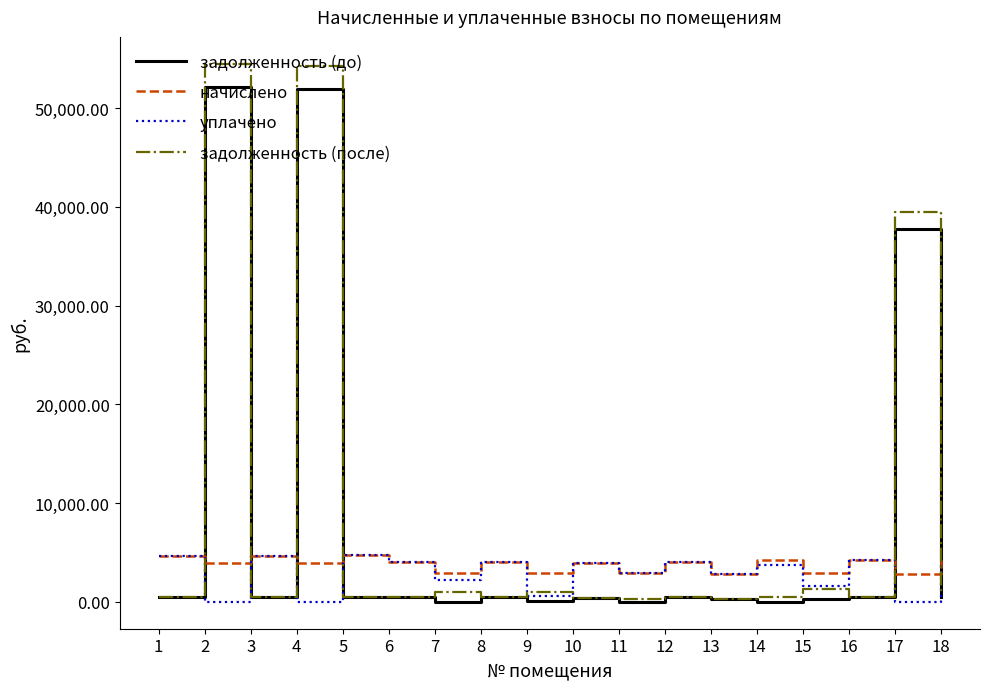

After their last crossing, which series has the higher values: начислено or задолженность (до)?

начислено